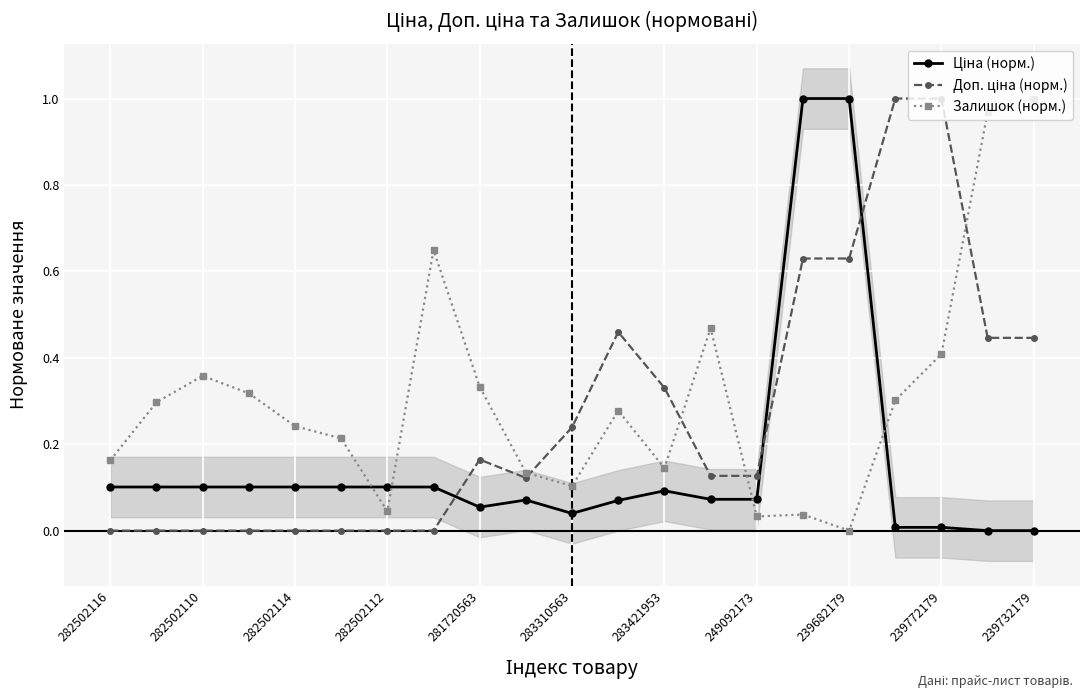

What is the average value of the Доп. ціна (норм.) series?

0.3